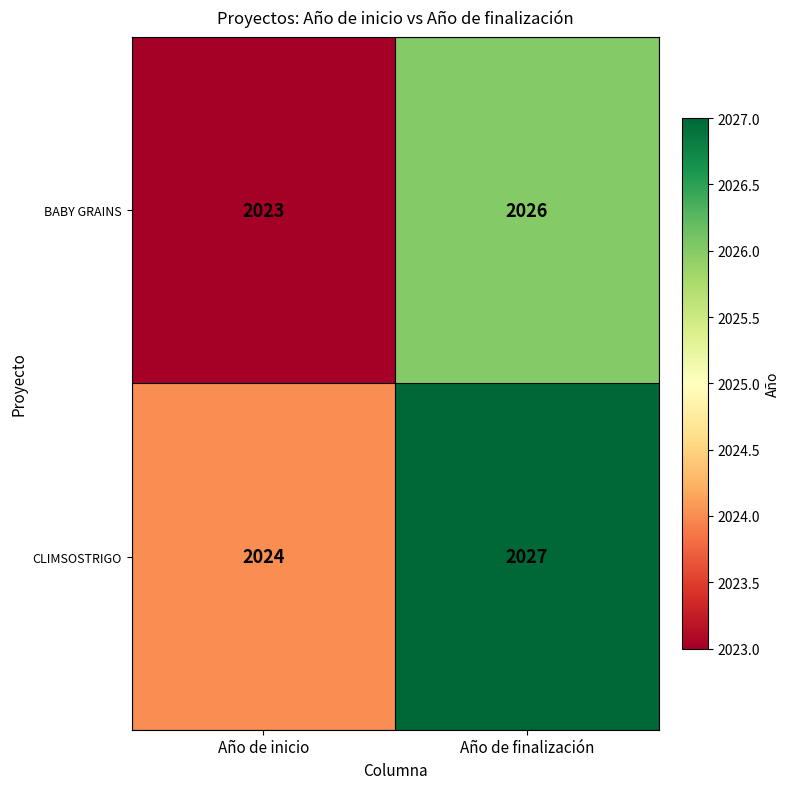

What is the difference between the maximum and minimum values in the CLIMSOSTRIGO series?

3